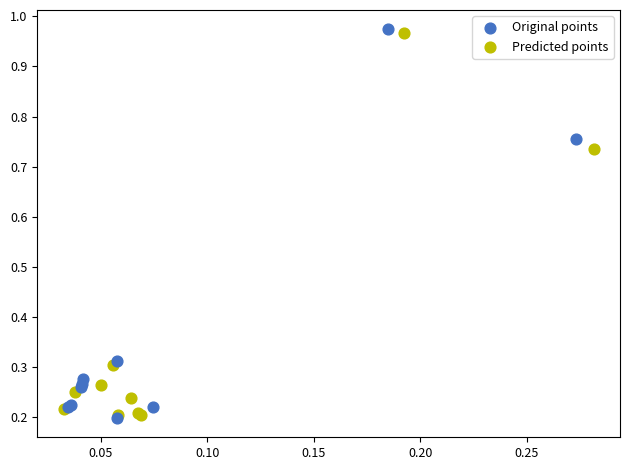

What are all the series names shown in the legend?

Original points, Predicted points